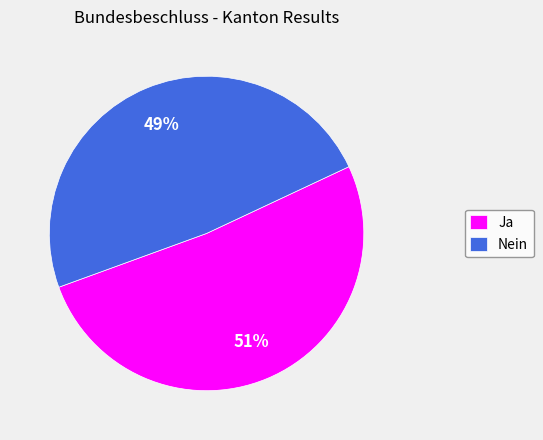

The Ja slice represents 66% of the pie. True or false?

False